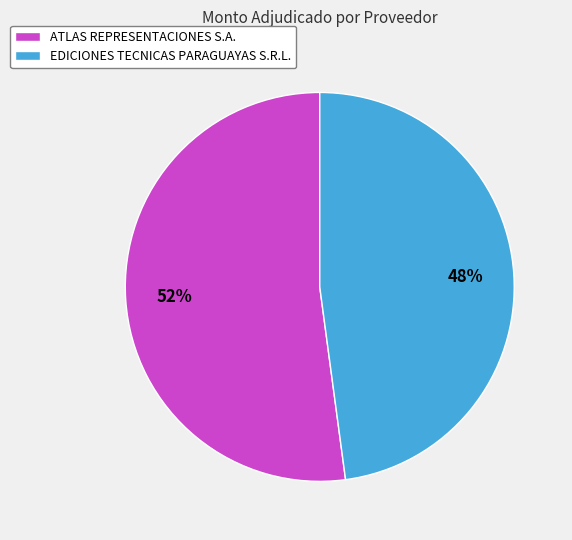

Is the sum of ATLAS REPRESENTACIONES S.A. and EDICIONES TECNICAS PARAGUAYAS S.R.L. greater than half?

Yes